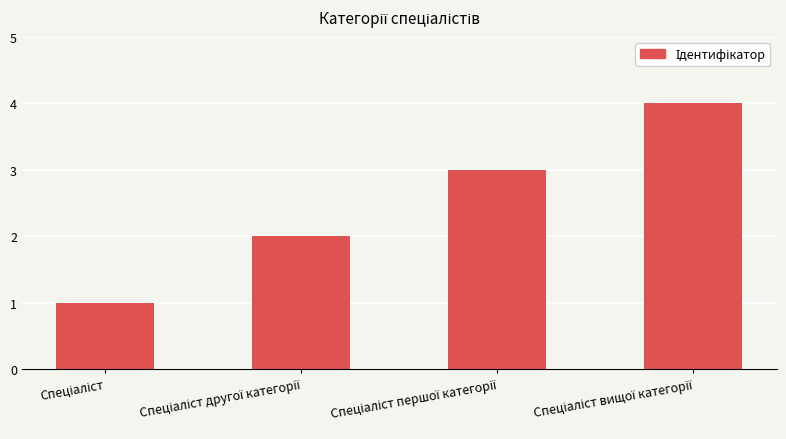

Reading left to right, what are all the values shown in this chart?

1	2	3	4